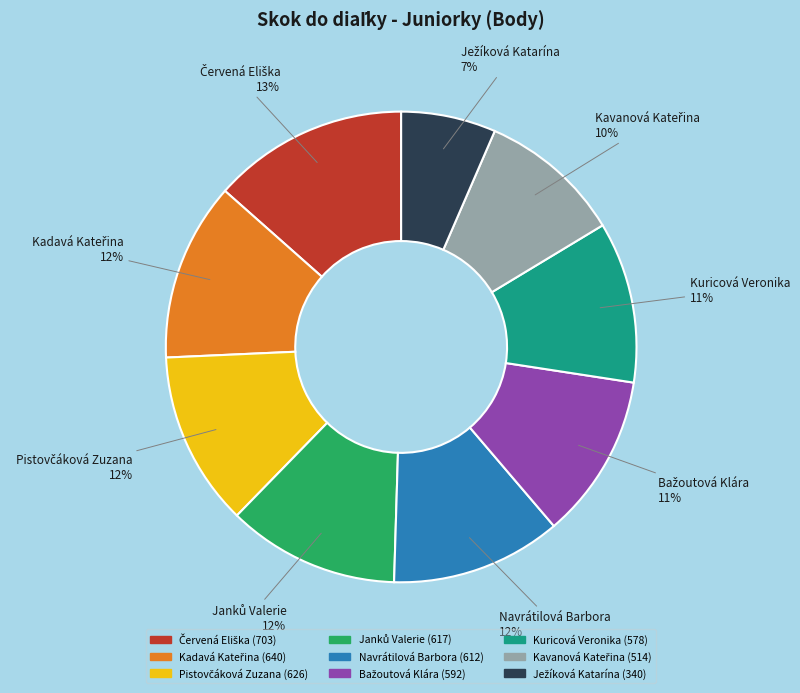

Is there any slice that represents more than half of the pie?

No